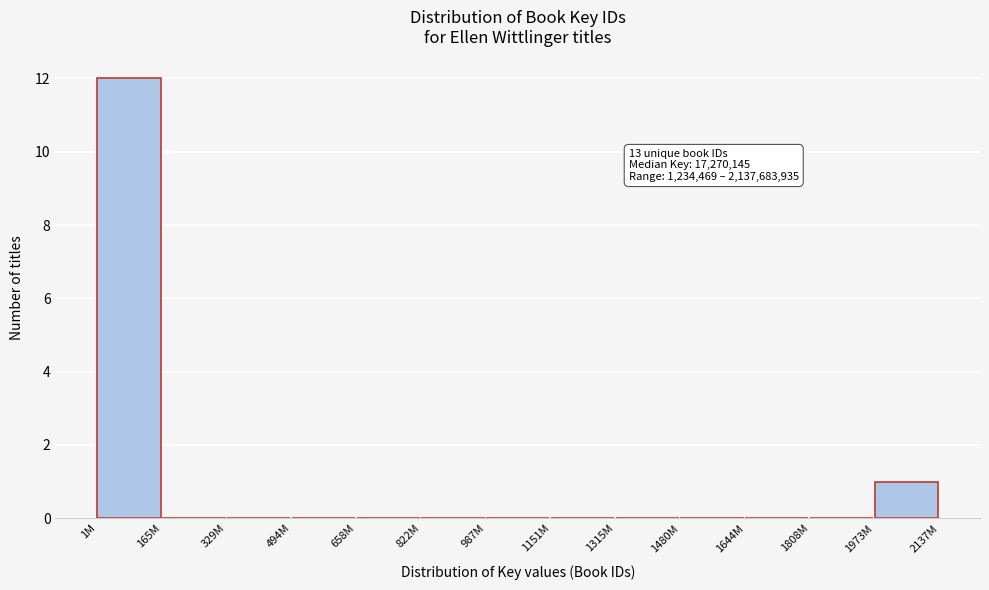

Reading right to left, what are all the values shown in this chart?

1973M=1	1808M=0	1644M=0	1480M=0	1315M=0	1151M=0	987M=0	822M=0	658M=0	494M=0	329M=0	165M=0	1M=12